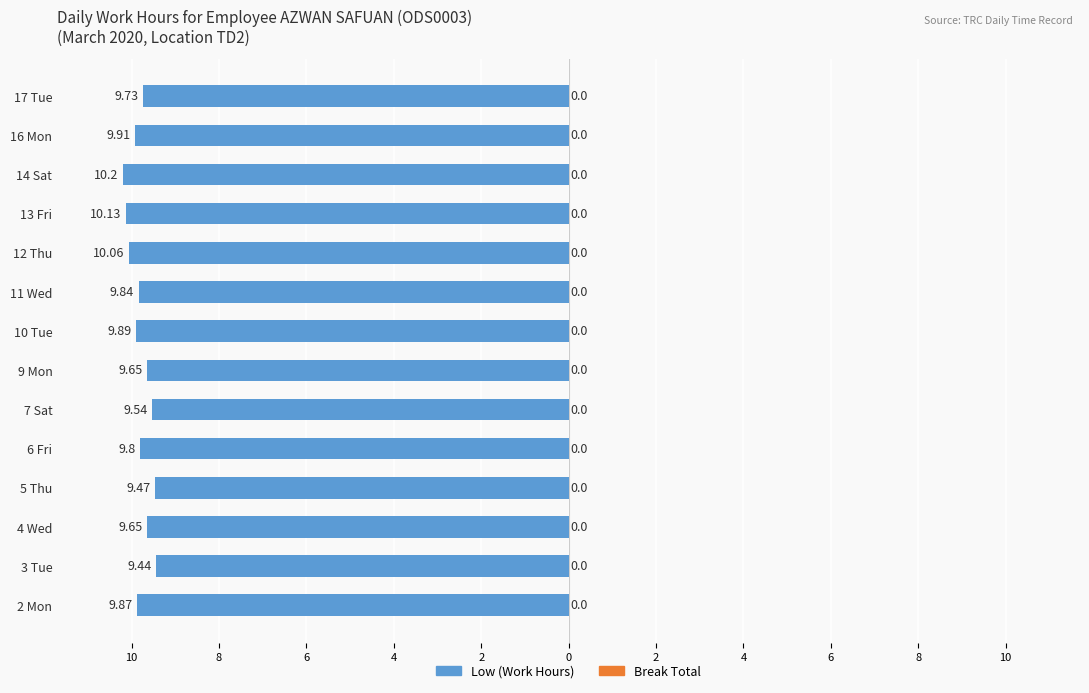

Does the chart contain any negative values?

Yes